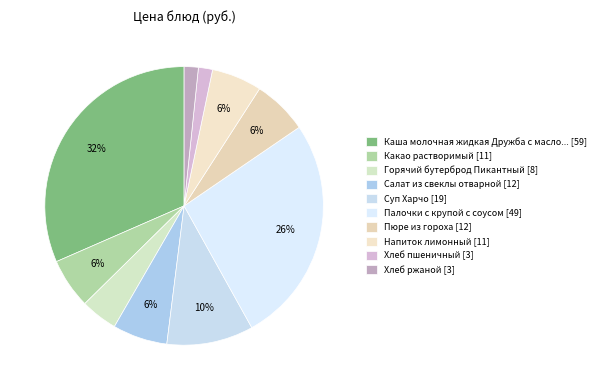

How many segments does this pie chart have?

10